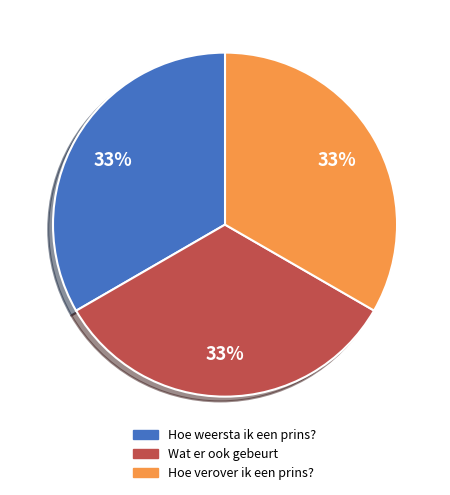

To the nearest percent, what is the combined percentage of Wat er ook gebeurt and Hoe weersta ik een prins??

67%